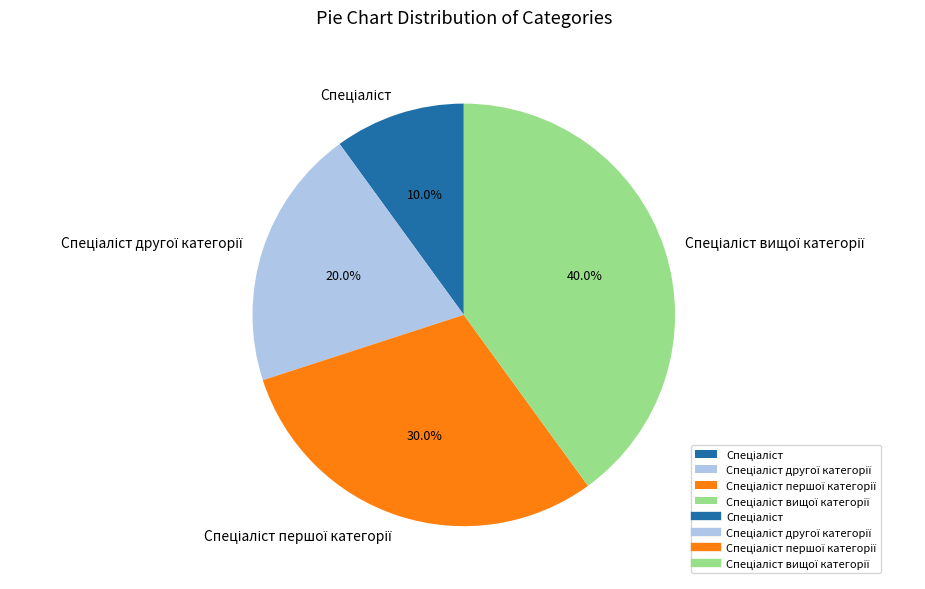

Is there any slice that represents more than half of the pie?

No